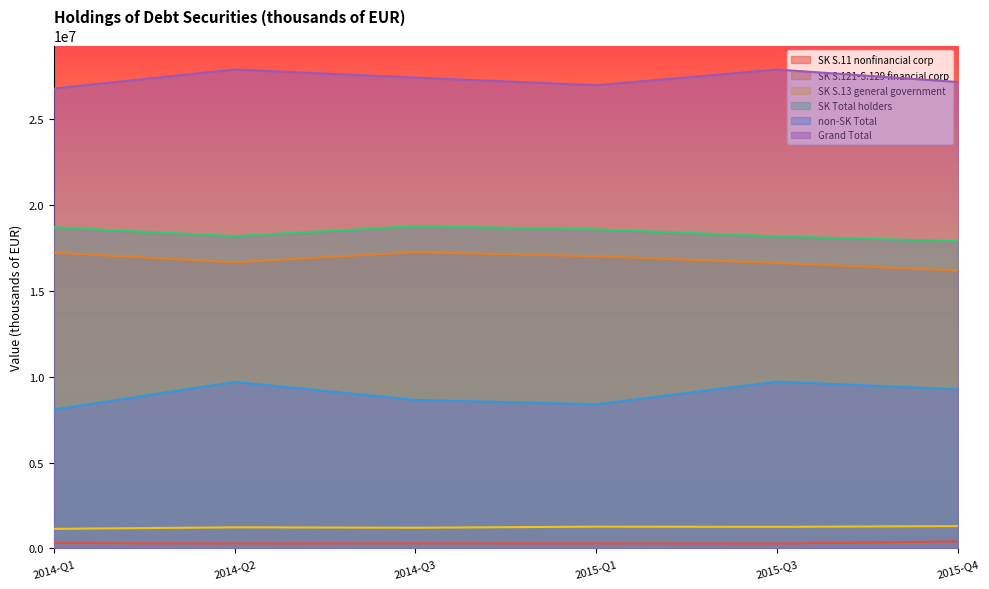

How many categories are shown in the chart?

6